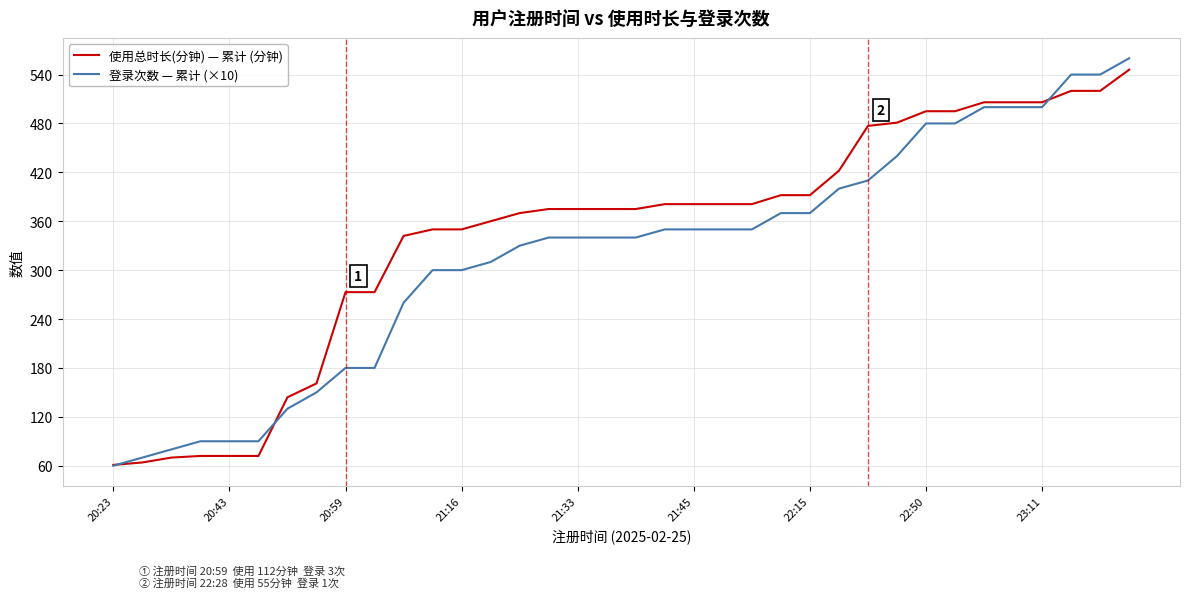

What is the difference between the second highest and second lowest values in the 使用总时长(分钟) — 累计 (分钟) series?

456